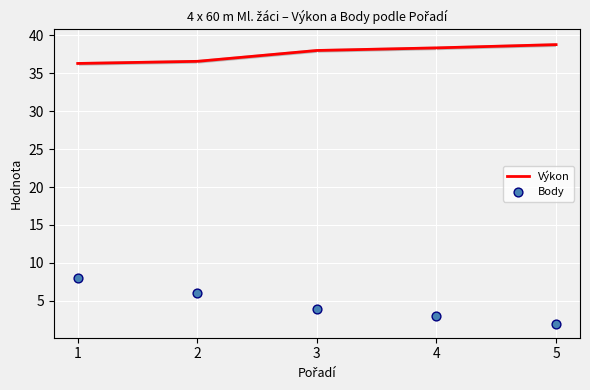

At how many categories does at least one series exceed 17?

5